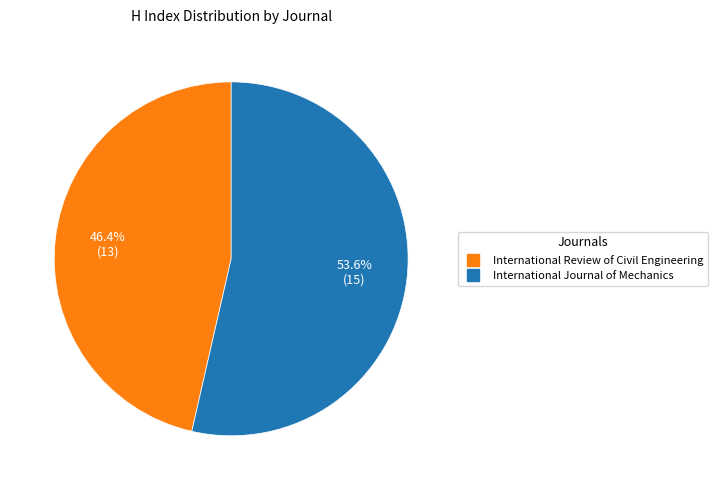

Between International Review of Civil Engineering and International Journal of Mechanics, which is larger?

International Journal of Mechanics